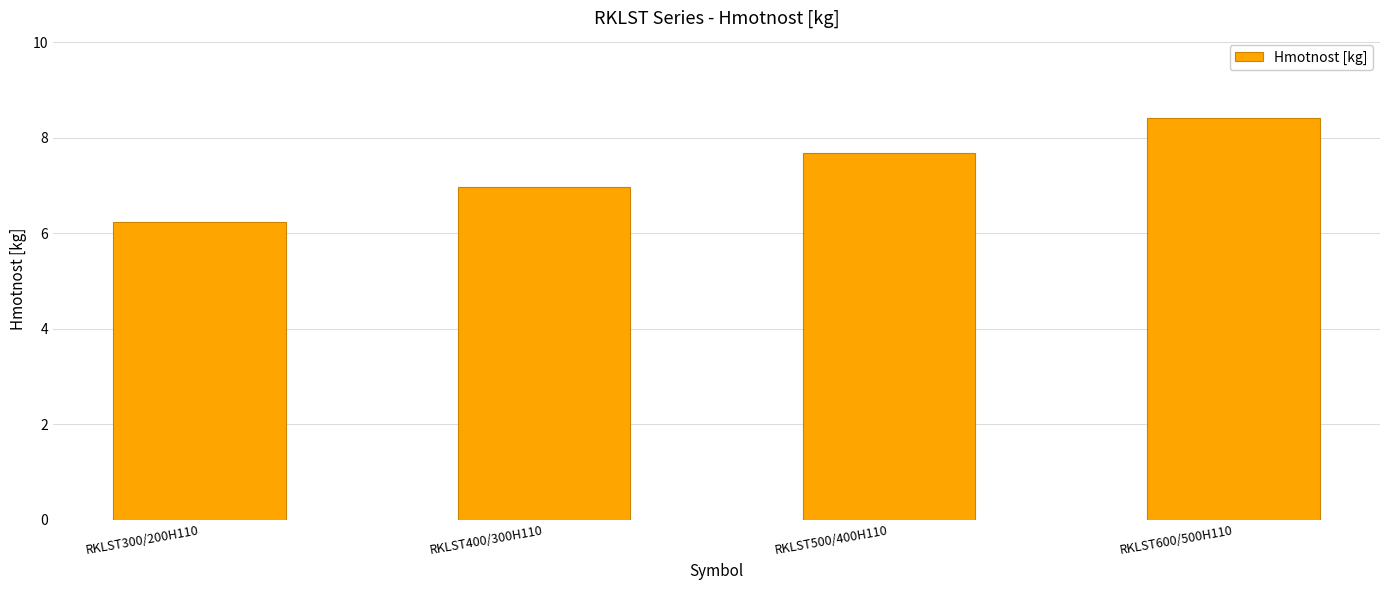

Is it true that the value at RKLST300/200H110 is 3.2?

False